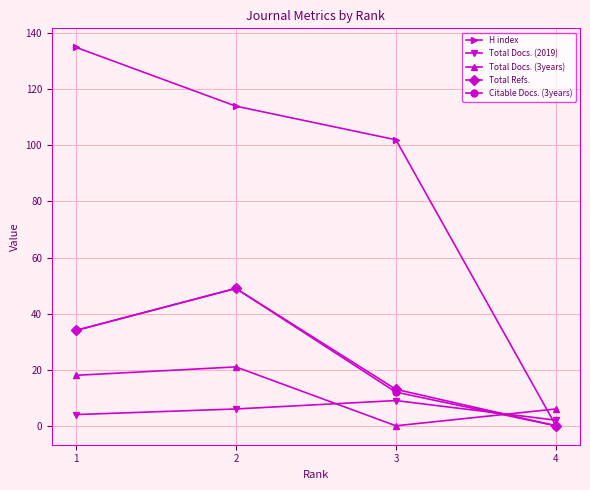

Which series has the largest range (max minus min)?

H index